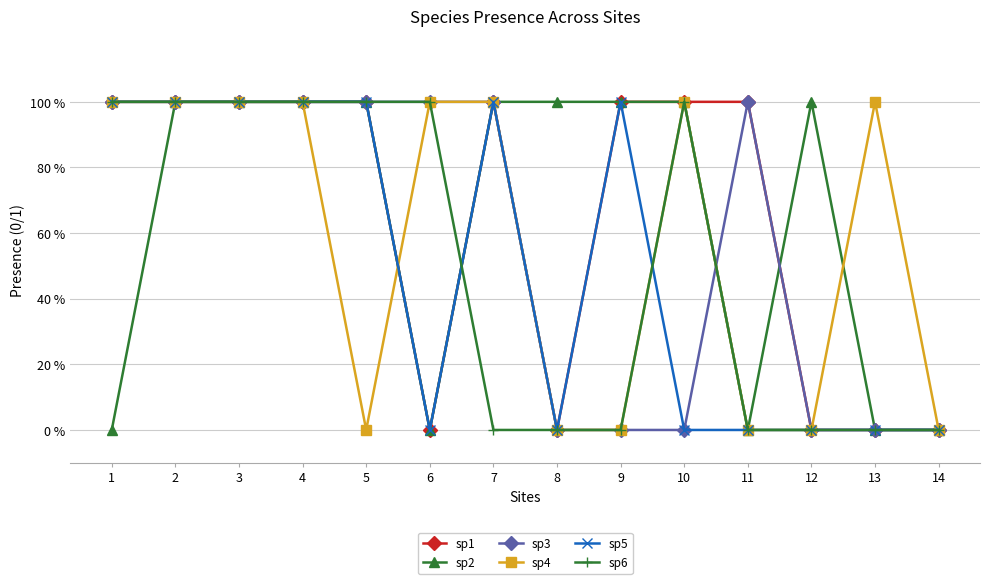

Which series has the widest spread of values?

sp1